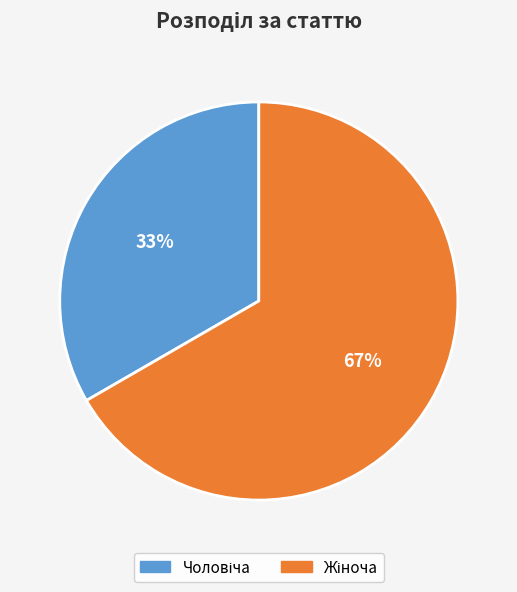

Is there a majority slice in this chart?

Yes